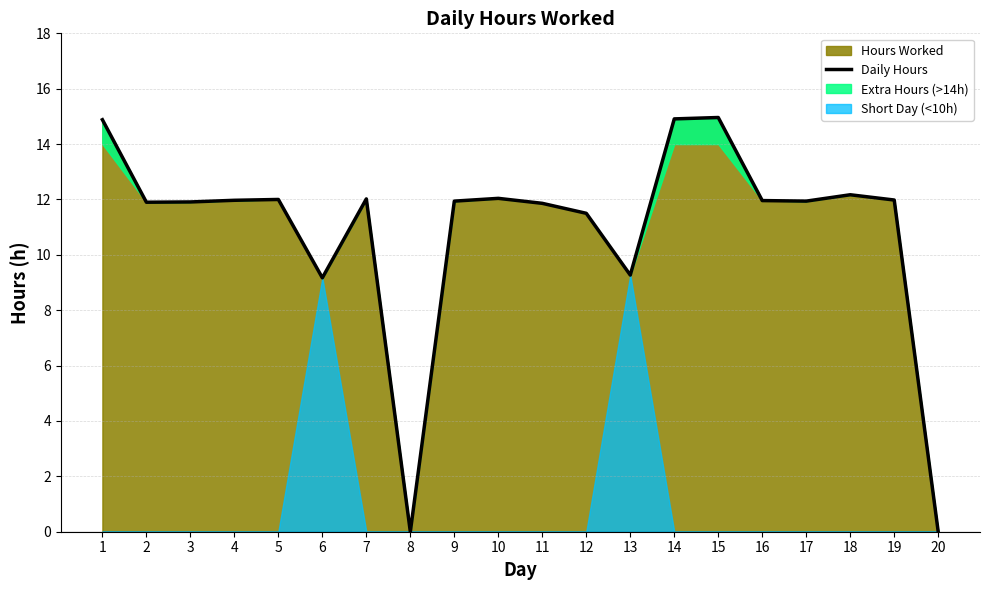

True or false: Daily Hours has a value of 14.9 at 14.

True